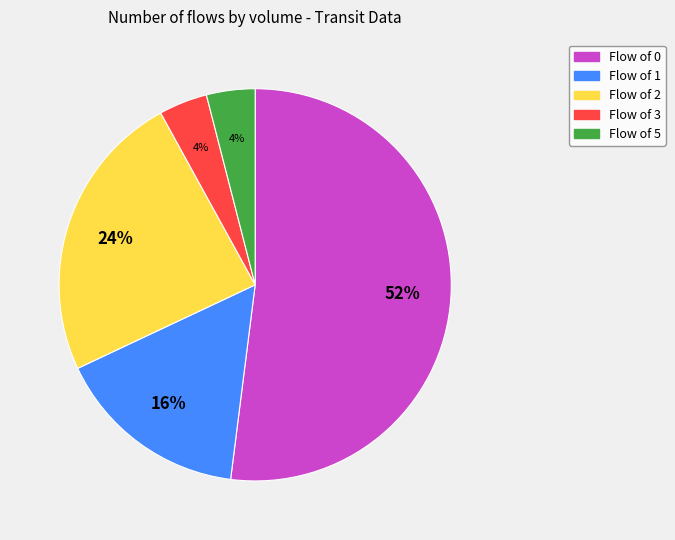

Is there any slice that represents more than half of the pie?

Yes